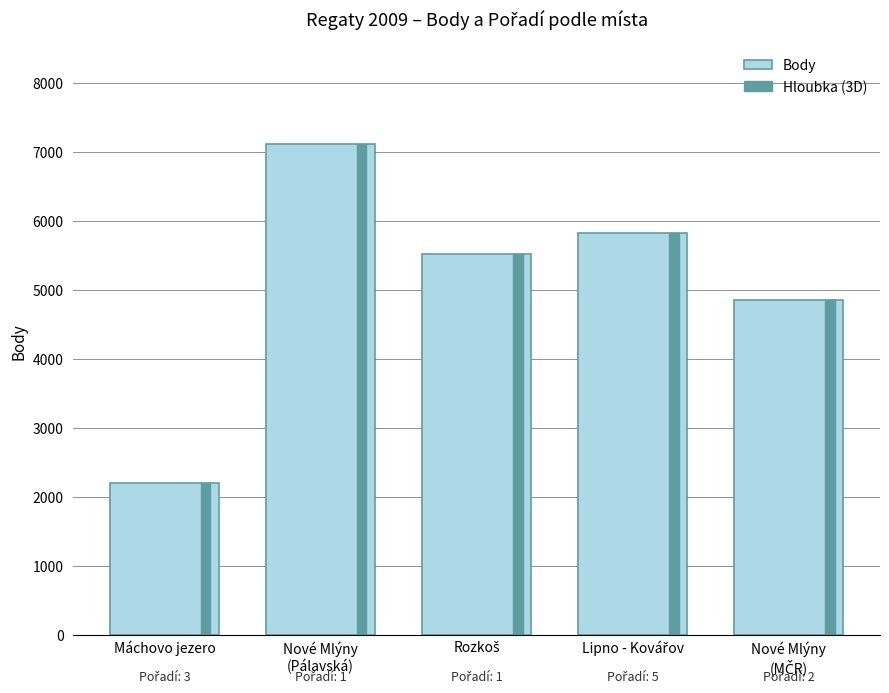

What is the difference between the values at Nové Mlýny
(Pálavská) and Lipno - Kovářov?

1295